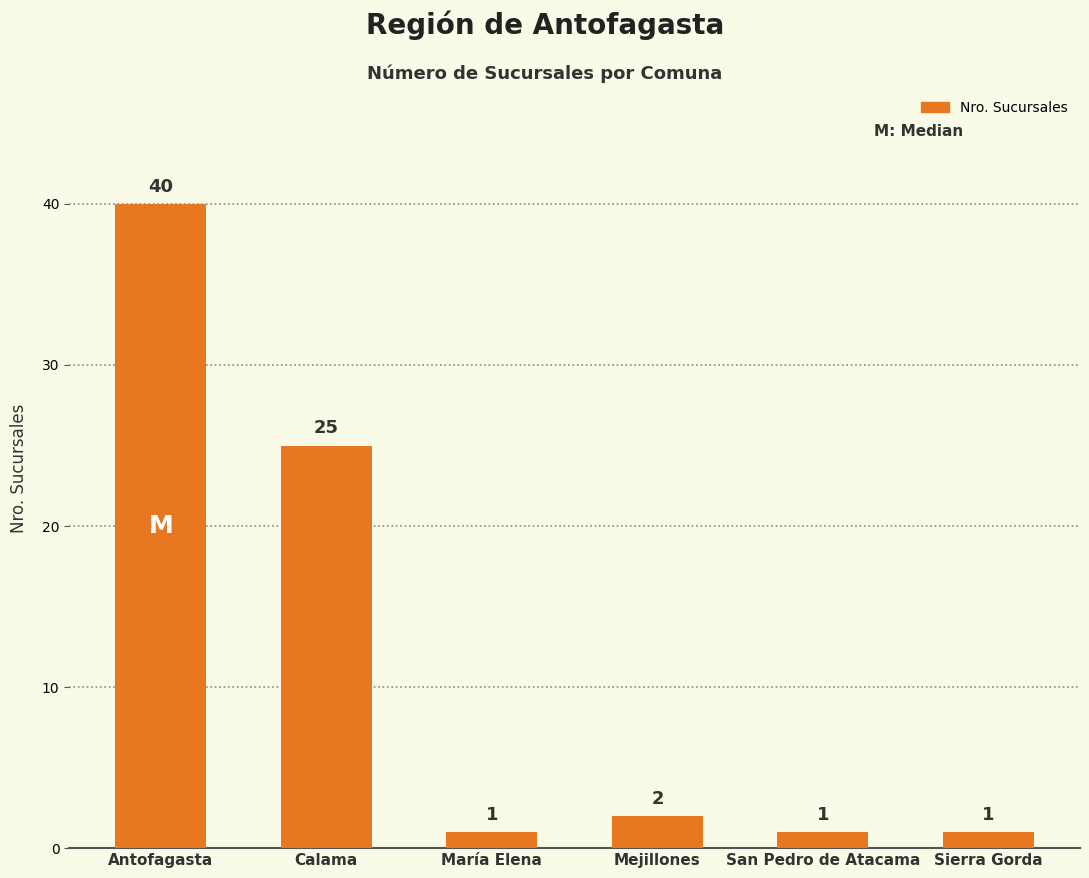

How many bars are there in total?

6